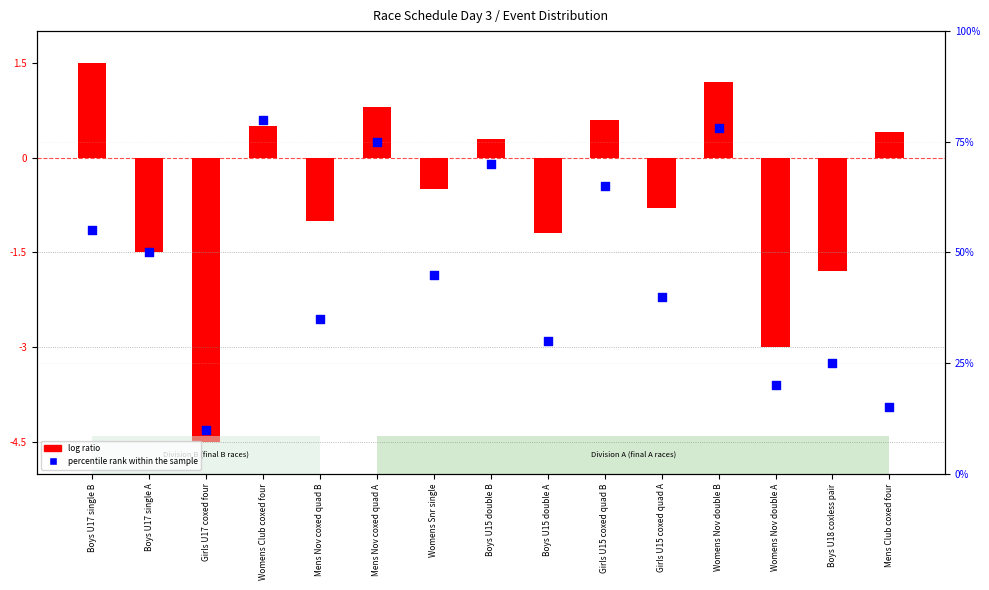

What is the change in value from Boys U17 single B to Girls U15 coxed quad B?

+10